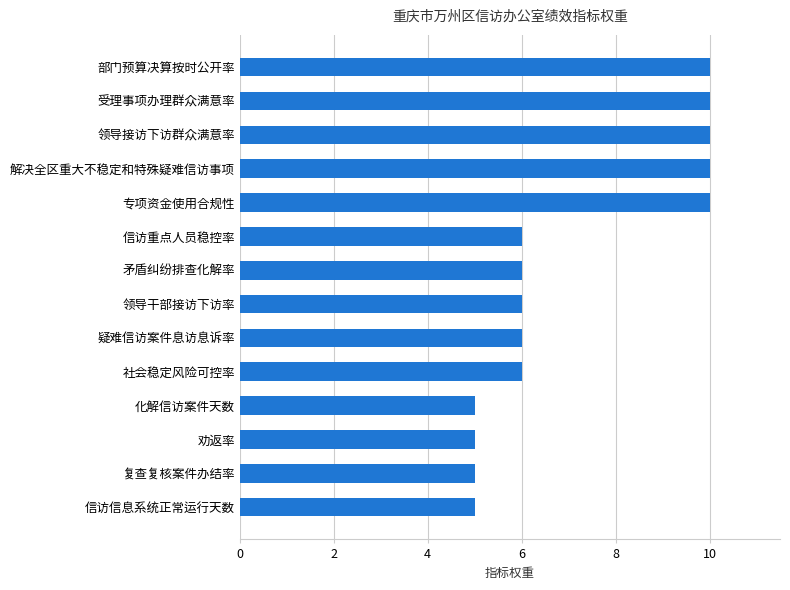

Reading bottom to top, extract all data points from this chart.

5	5	5	5	6	6	6	6	6	10	10	10	10	10